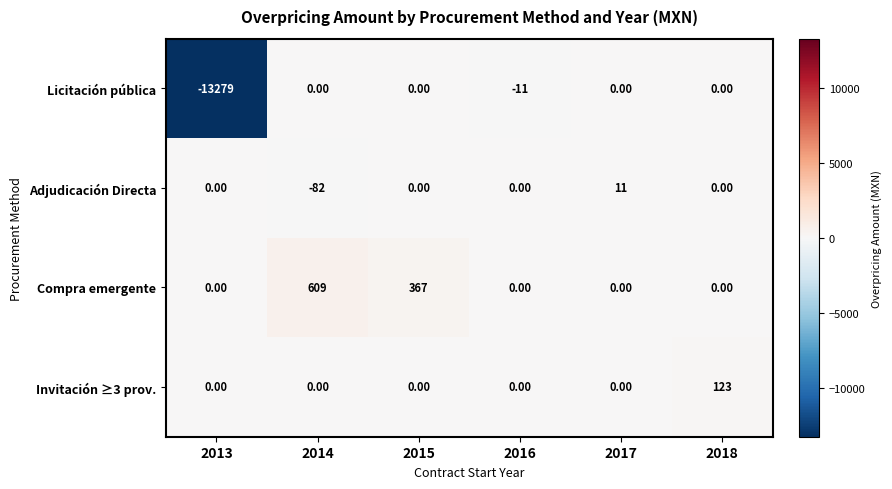

What is the spread (max minus min) of values at 2018?

123